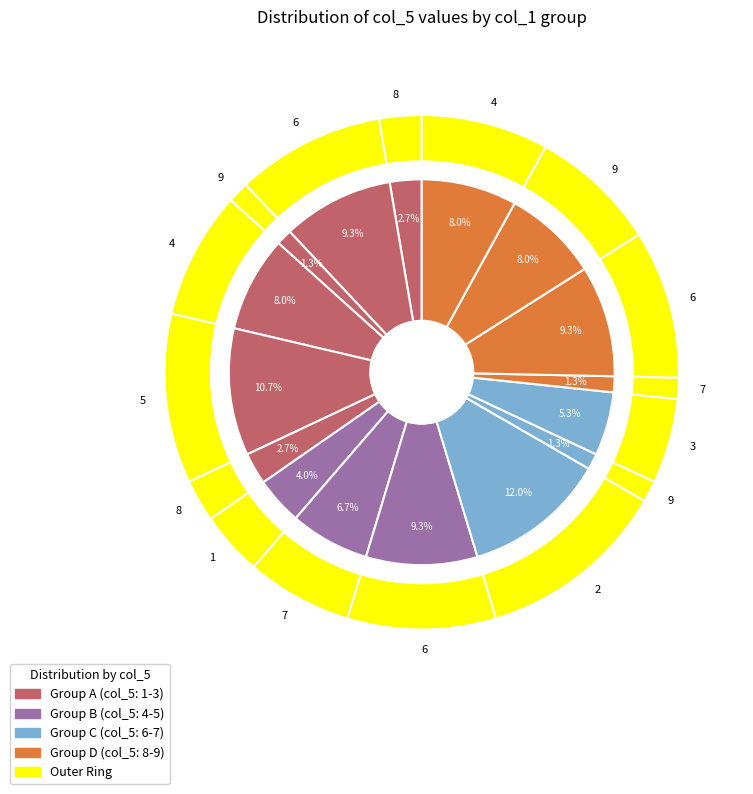

Which category has the smallest portion of the pie?

9